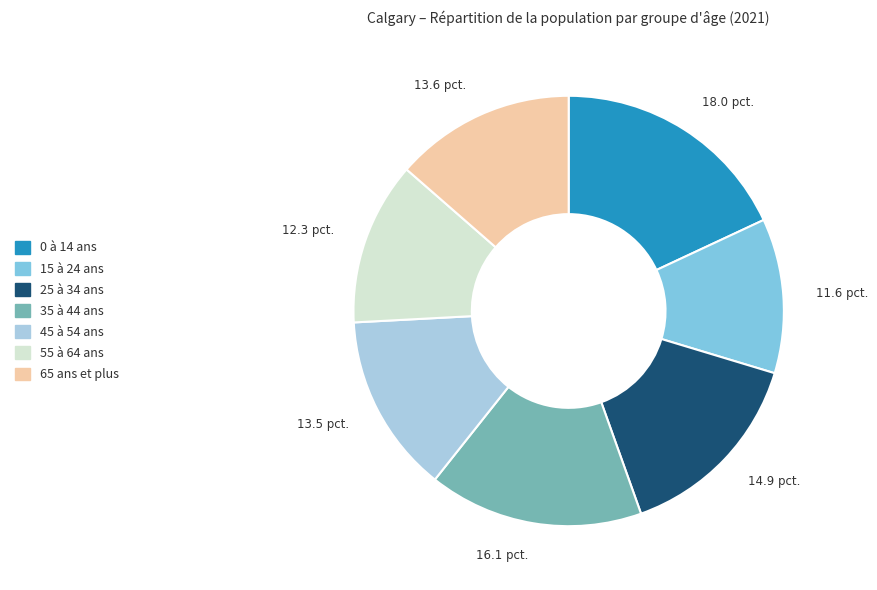

Is there any slice that represents more than half of the pie?

No